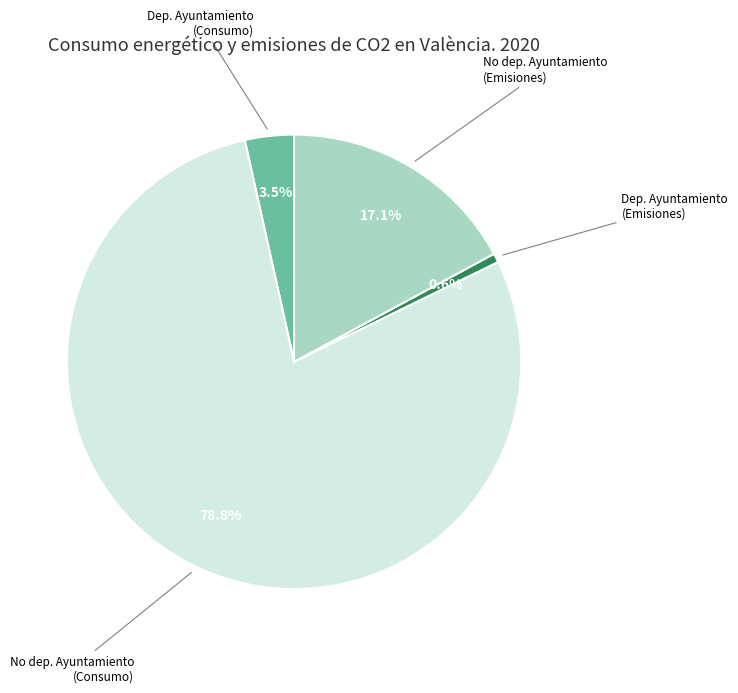

Is there any slice that represents more than half of the pie?

Yes